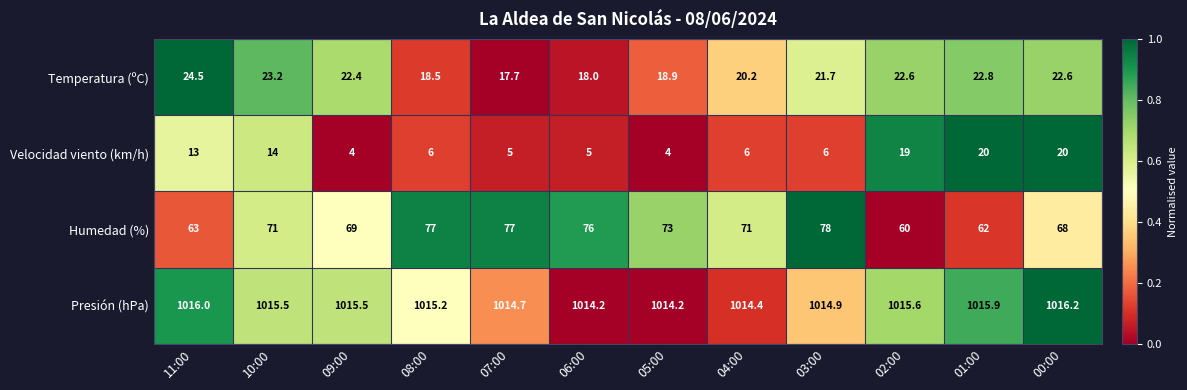

Rank the series at 04:00 from highest to lowest value.

Presión (hPa), Humedad (%), Temperatura (ºC), Velocidad viento (km/h)